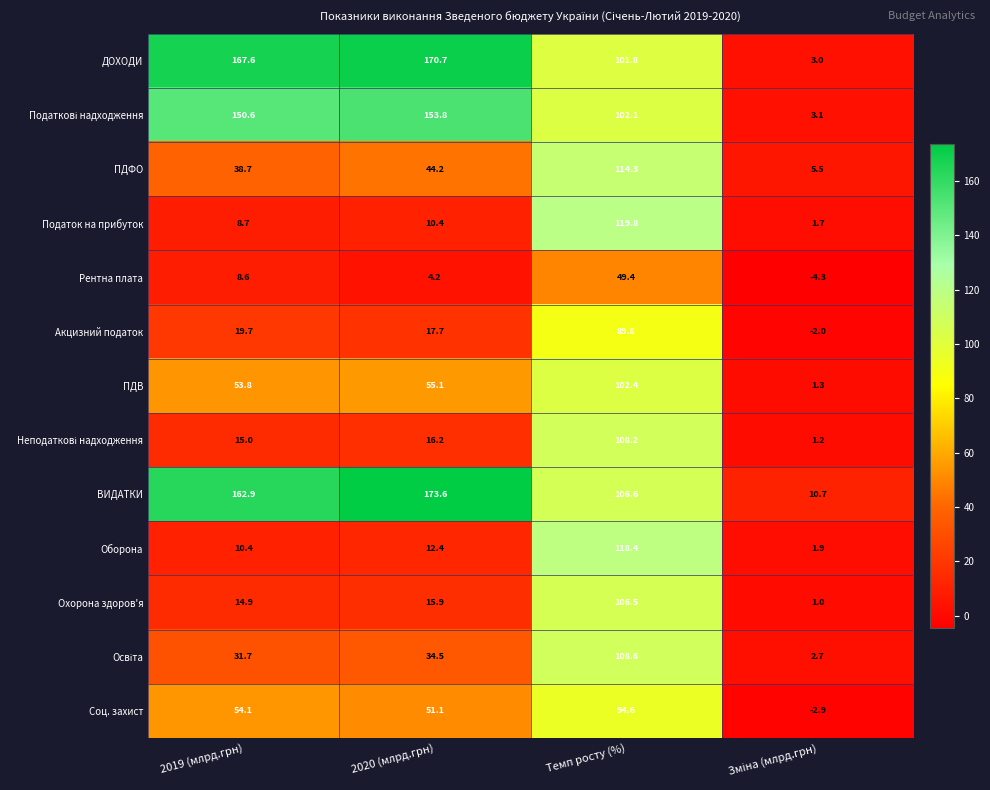

Where is Акцизний податок nearest to the value 43?

2019 (млрд.грн)